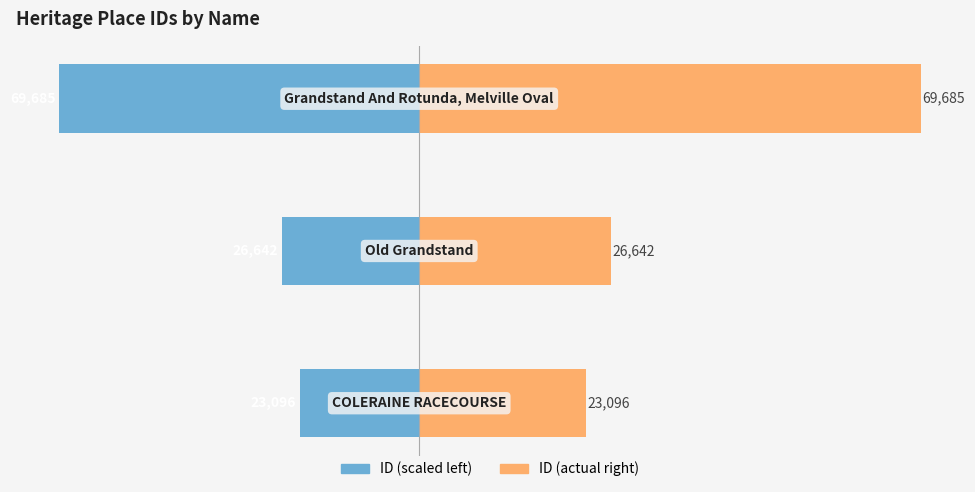

Count the number of categories in the chart.

3